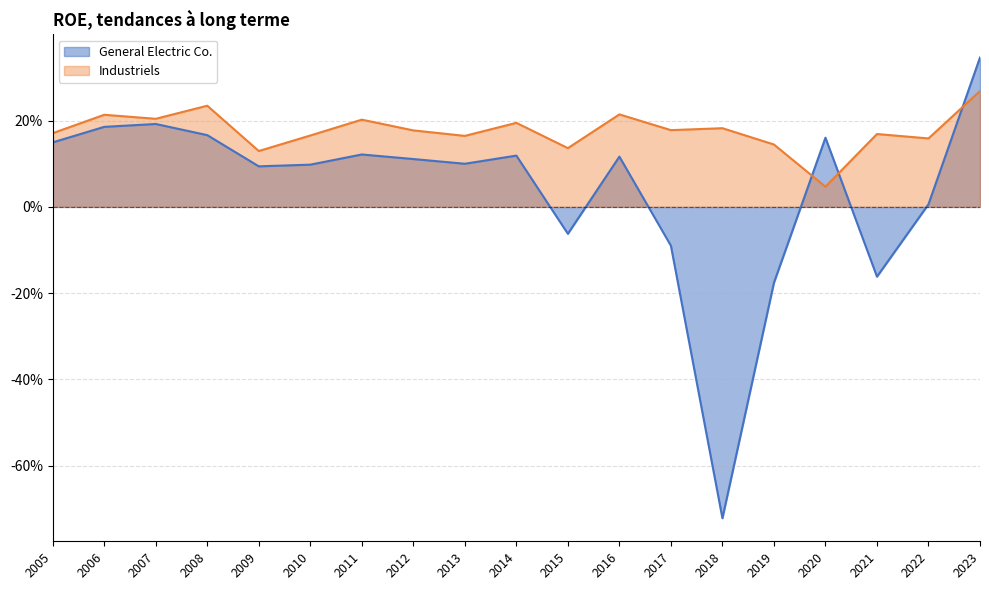

Which has a higher value, 2013 or 2010?

2013